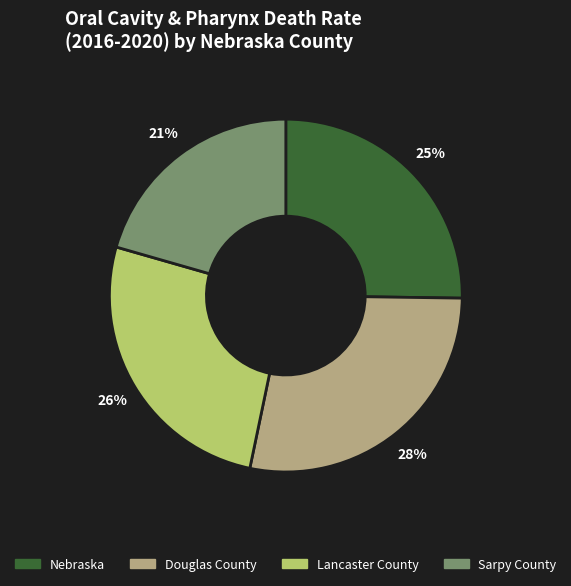

Does Nebraska account for over 50% of the chart?

No